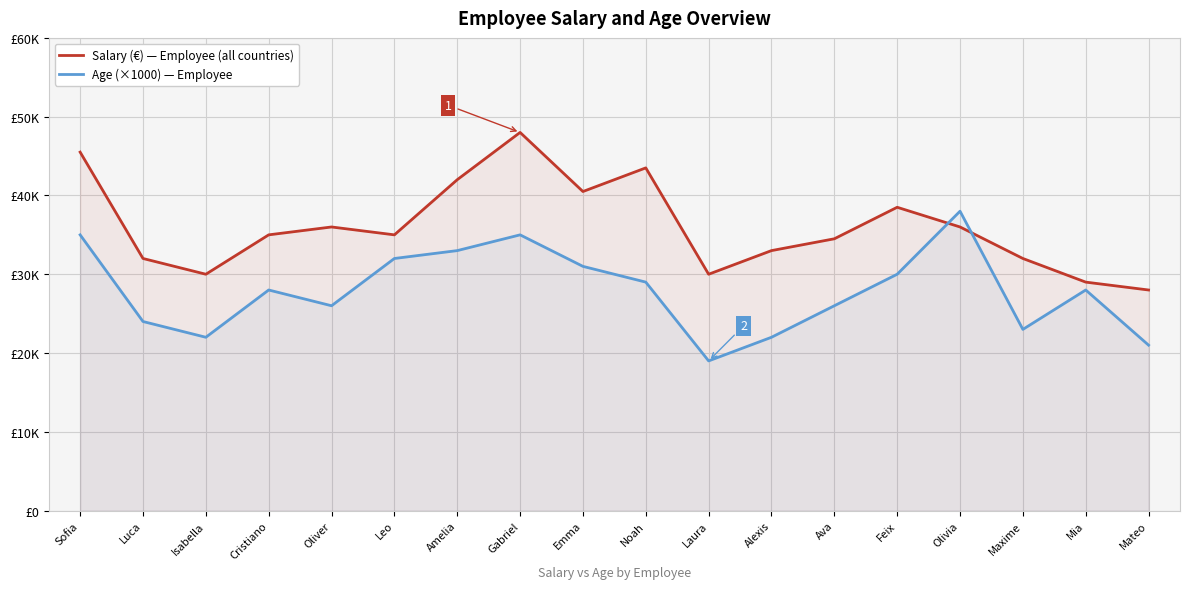

Is it true that Salary (€) — Employee equals 29000 at Mia?

True